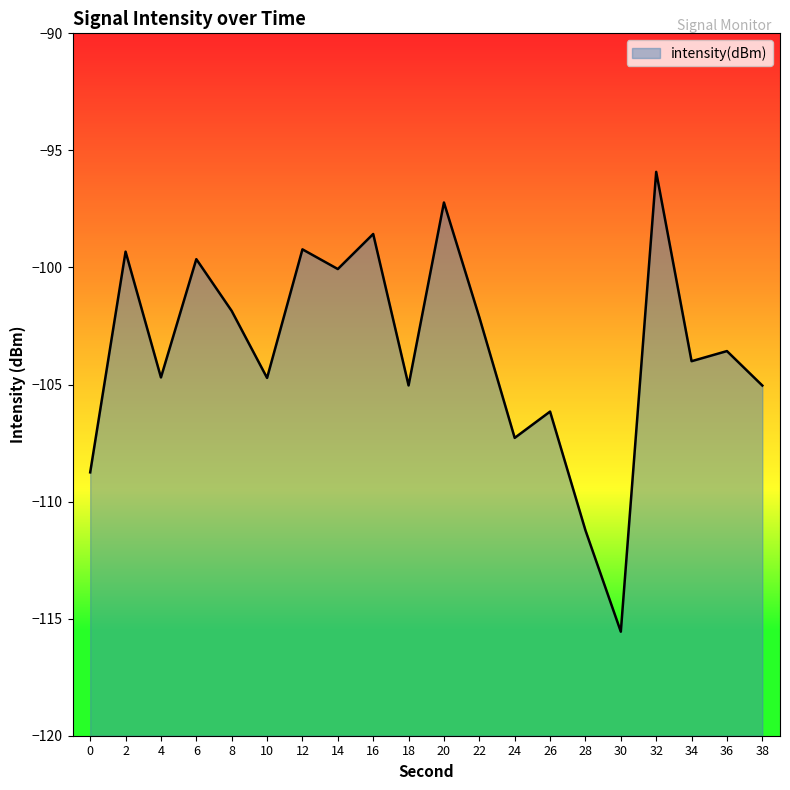

Does the chart display data point markers on the line(s)?

No